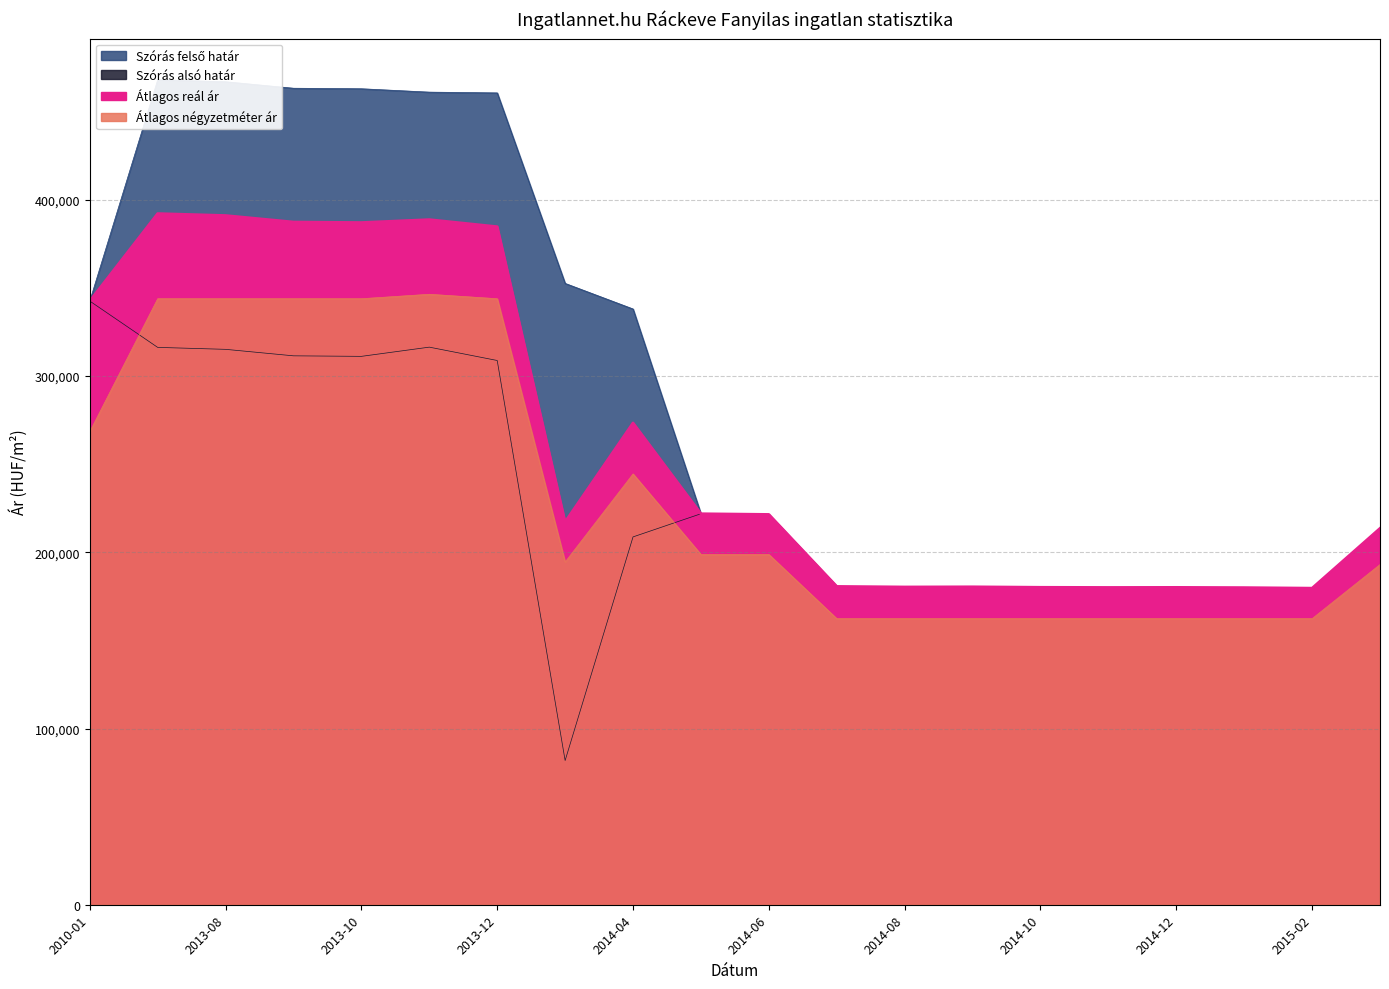

What value does the Szórás felső határ series have at 2013-10?

463025